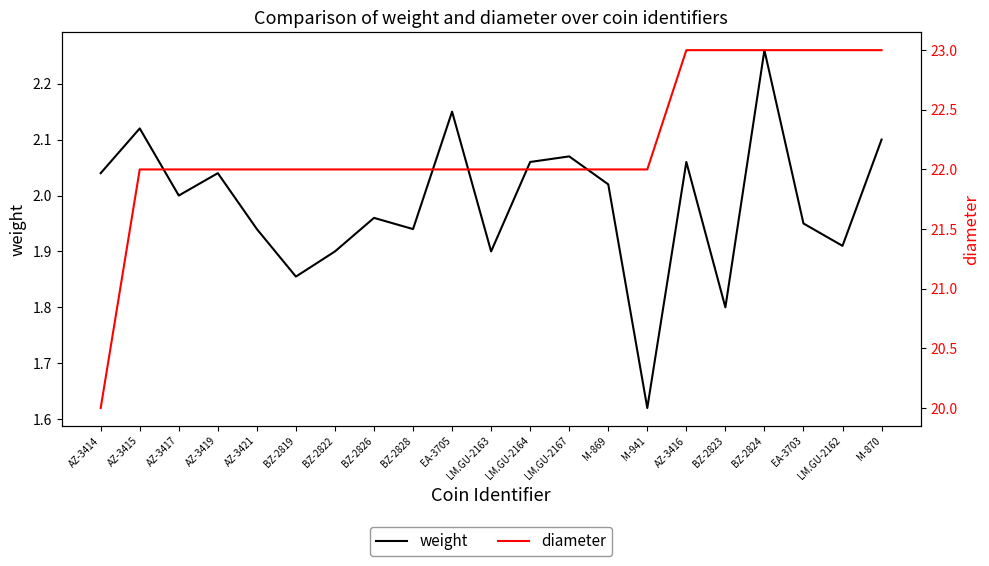

In weight, how many points are lower than both neighbors (excluding endpoints)?

7